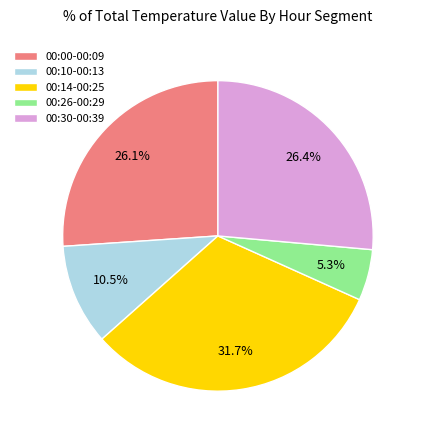

What percentage is NOT represented by 00:14-00:25?

68.3%